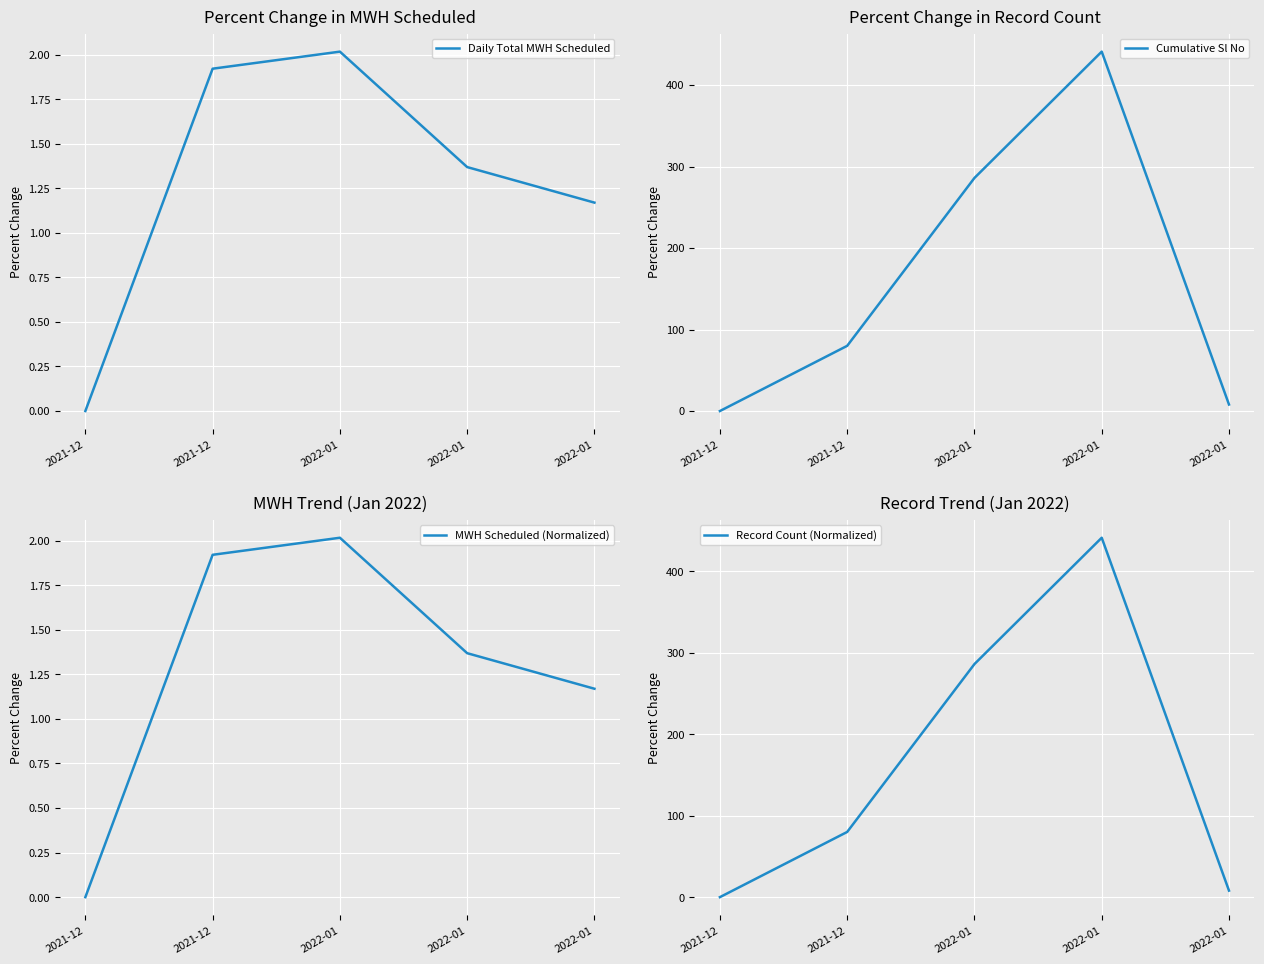

At which category is the sum across all series the highest?

2022-01